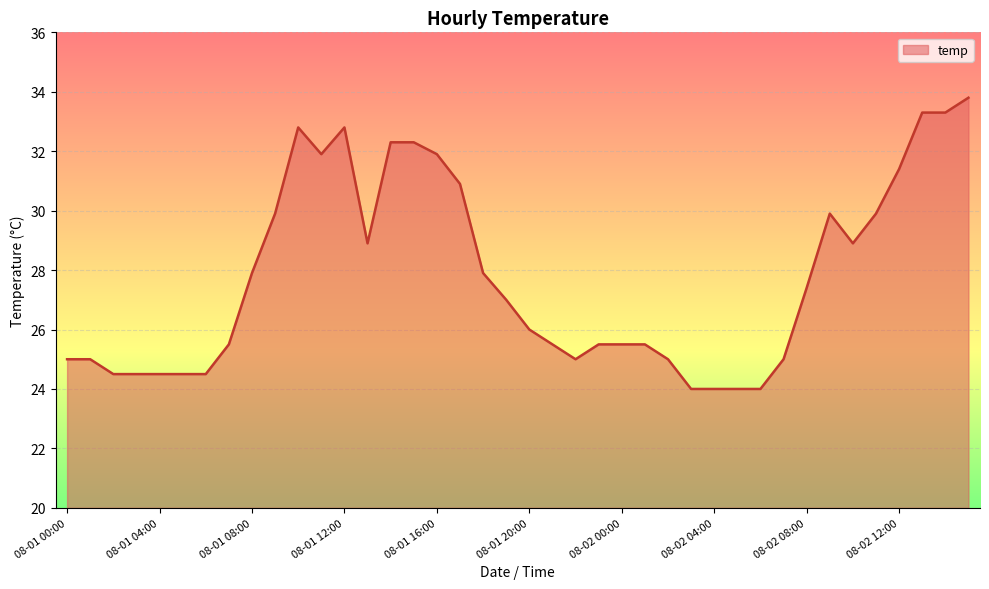

What is the difference between the maximum and minimum values?

9.8